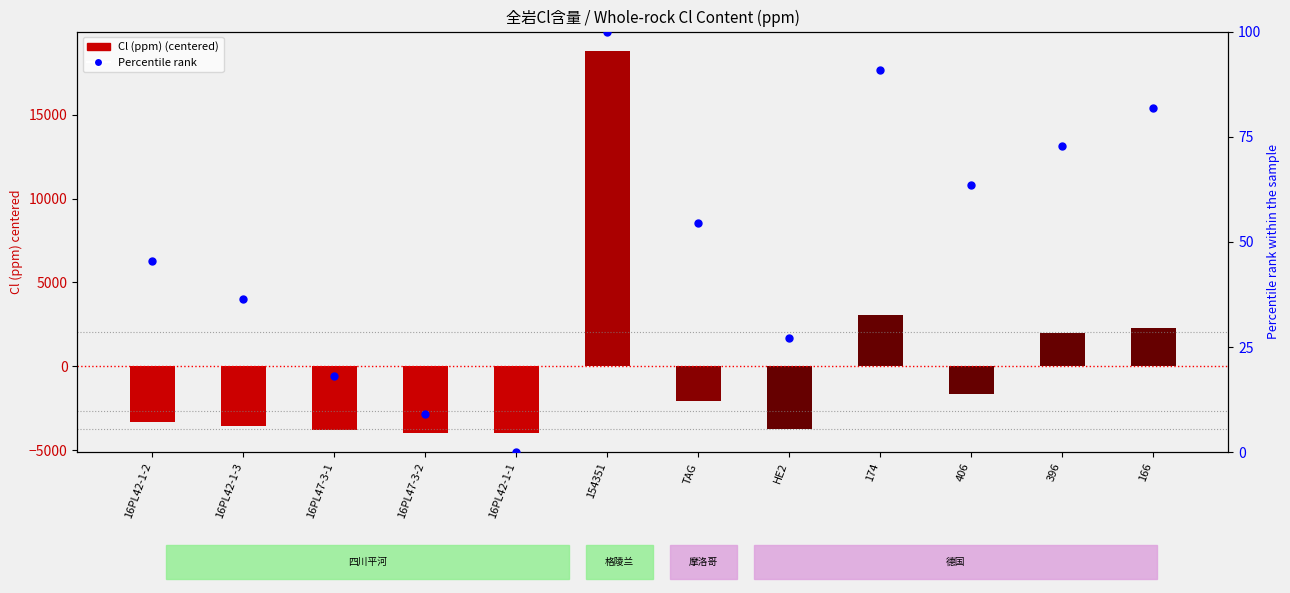

What is the total value across all series at 154351?

18919.7